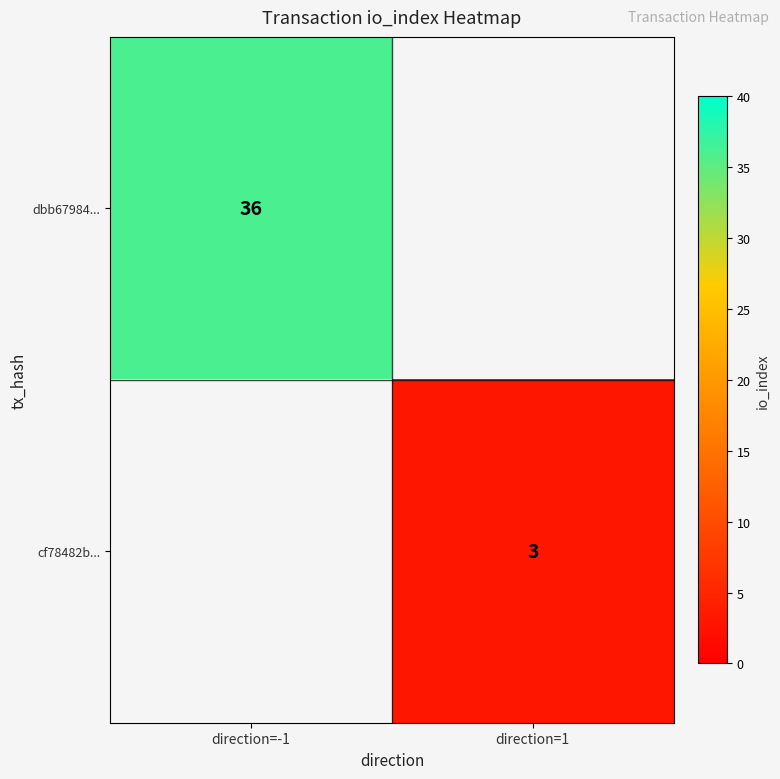

Is the value of cf78482b... at direction=1 greater than the value of dbb67984... at direction=-1?

No